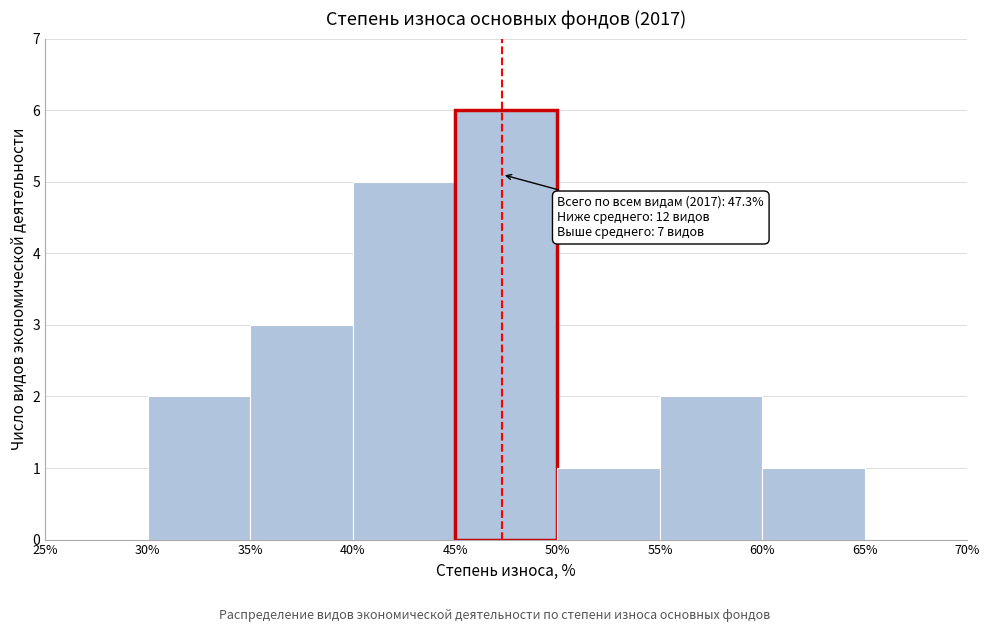

Which range on the x-axis has the tallest bar?

45% to 50%